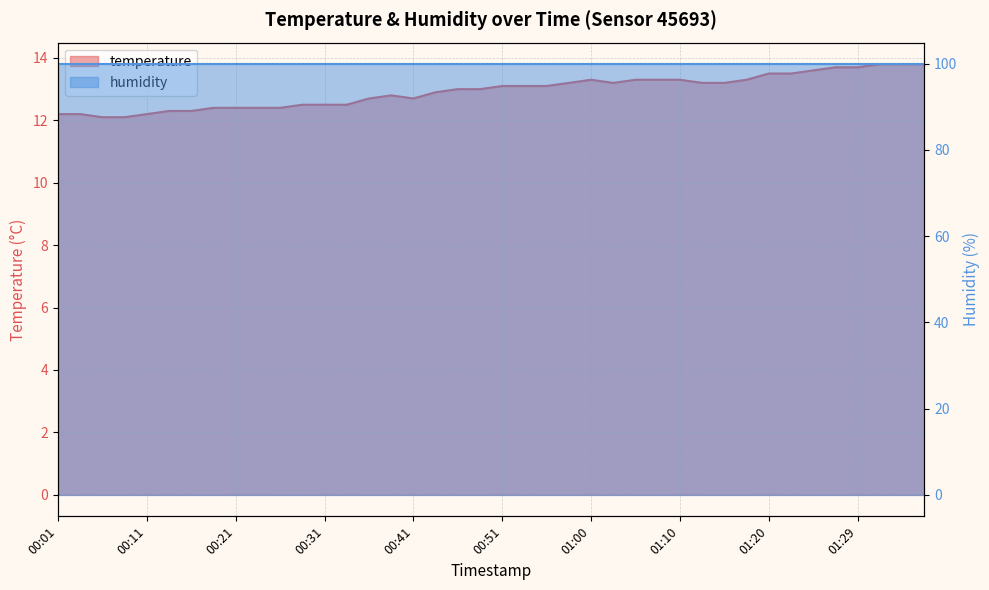

List the labels in order of value, smallest first.

00:06, 00:08, 00:01, 00:04, 00:11, 00:13, 00:16, 00:18, 00:21, 00:23, 00:26, 00:28, 00:31, 00:33, 00:36, 00:41, 00:38, 00:43, 00:46, 00:48, 00:51, 00:53, 00:55, 00:58, 01:03, 01:12, 01:15, 01:00, 01:05, 01:08, 01:10, 01:17, 01:20, 01:22, 01:25, 01:27, 01:29, 01:32, 01:34, 01:37